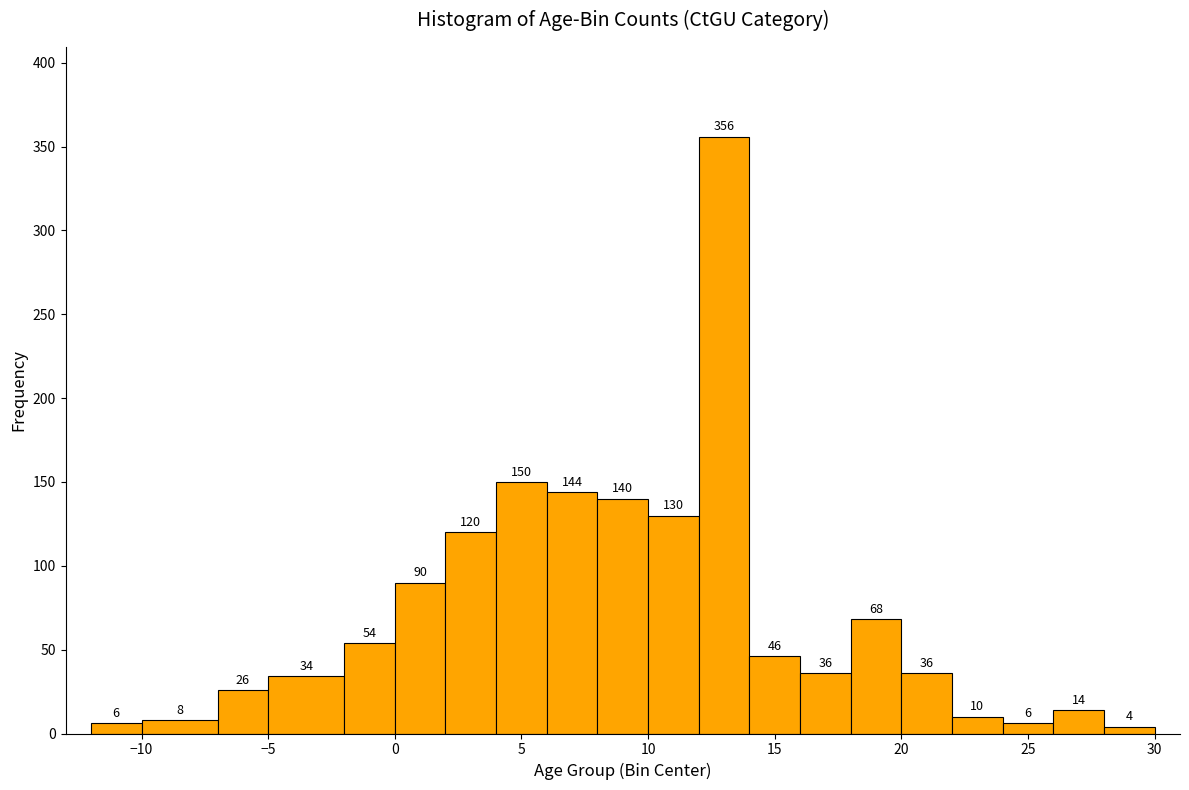

Reading left to right, list every bar in this chart as the range it spans on the x-axis followed by its height.

-12 to -10: 6
-10 to -7: 8
-7 to -5: 26
-5 to -2: 34
-2 to 0: 54
0 to 2: 90
2 to 4: 120
4 to 6: 150
6 to 8: 144
8 to 10: 140
10 to 12: 130
12 to 14: 356
14 to 16: 46
16 to 18: 36
18 to 20: 68
20 to 22: 36
22 to 24: 10
24 to 26: 6
26 to 28: 14
28 to 30: 4